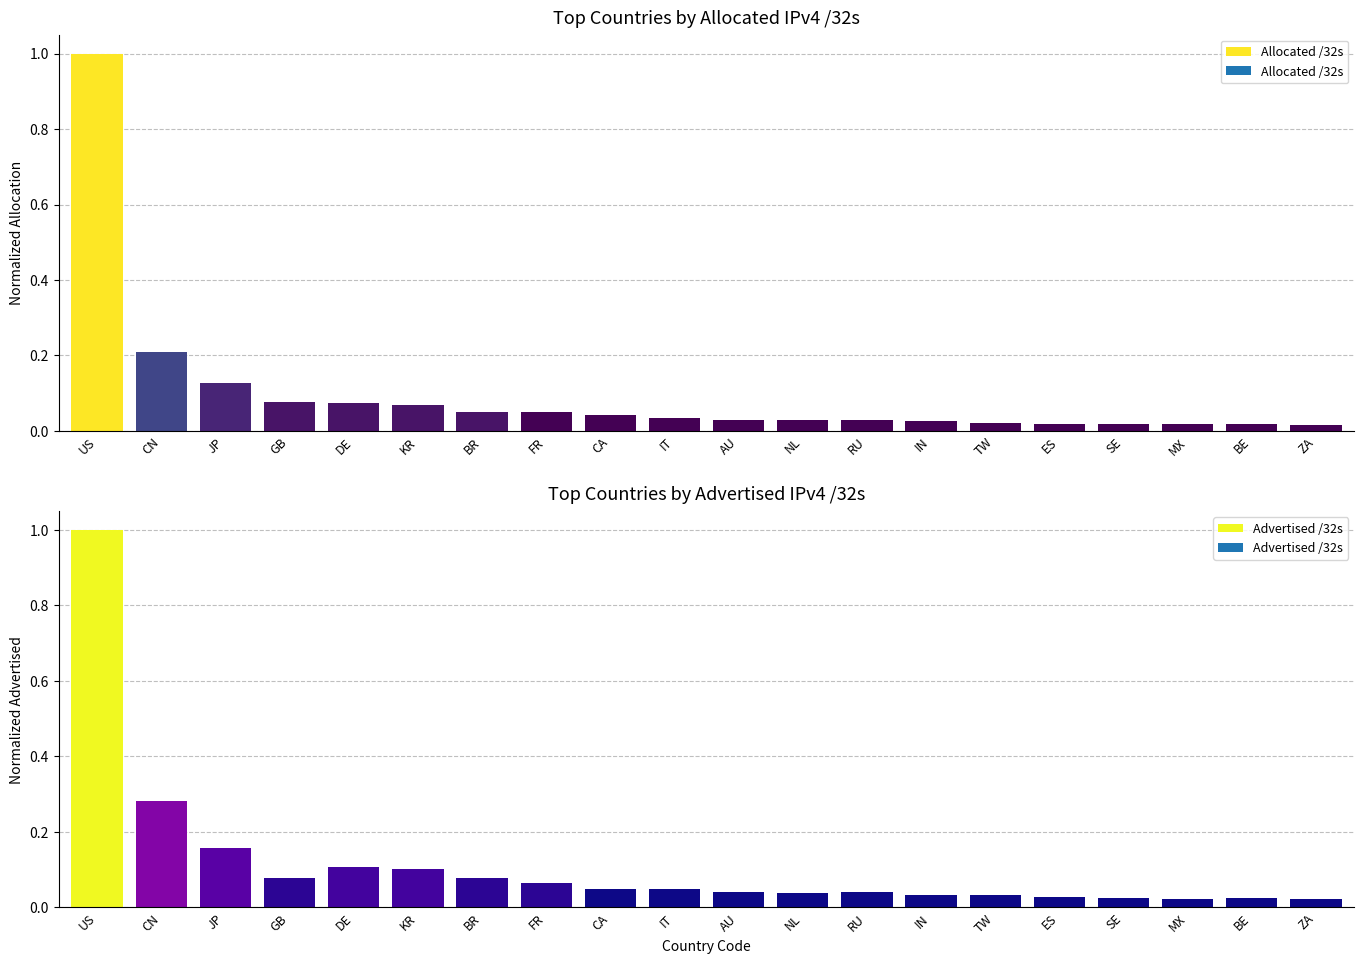

What is the difference between the Advertised /32s values at SE and GB?

0.1